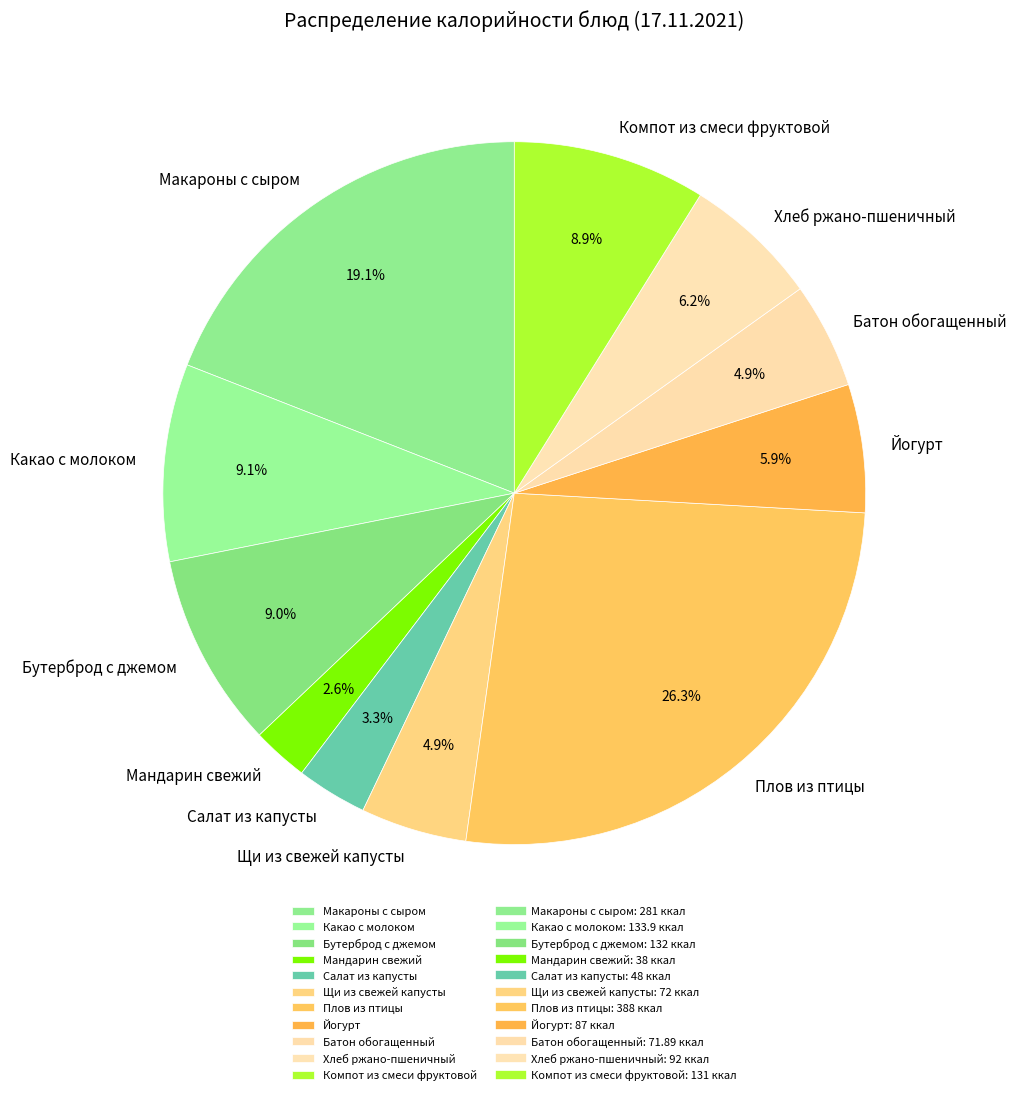

Is there a majority slice in this chart?

No